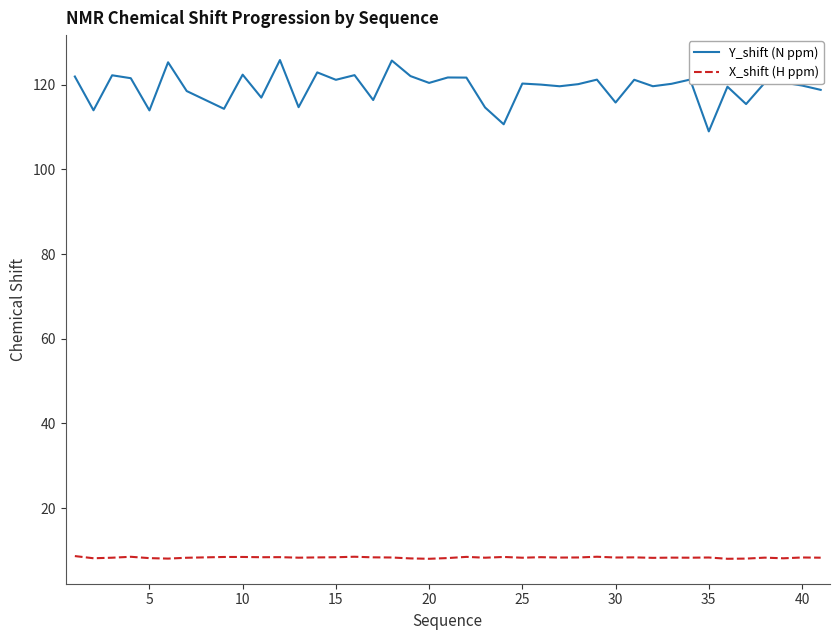

Which series has the largest total across all categories?

Y_shift (N ppm)